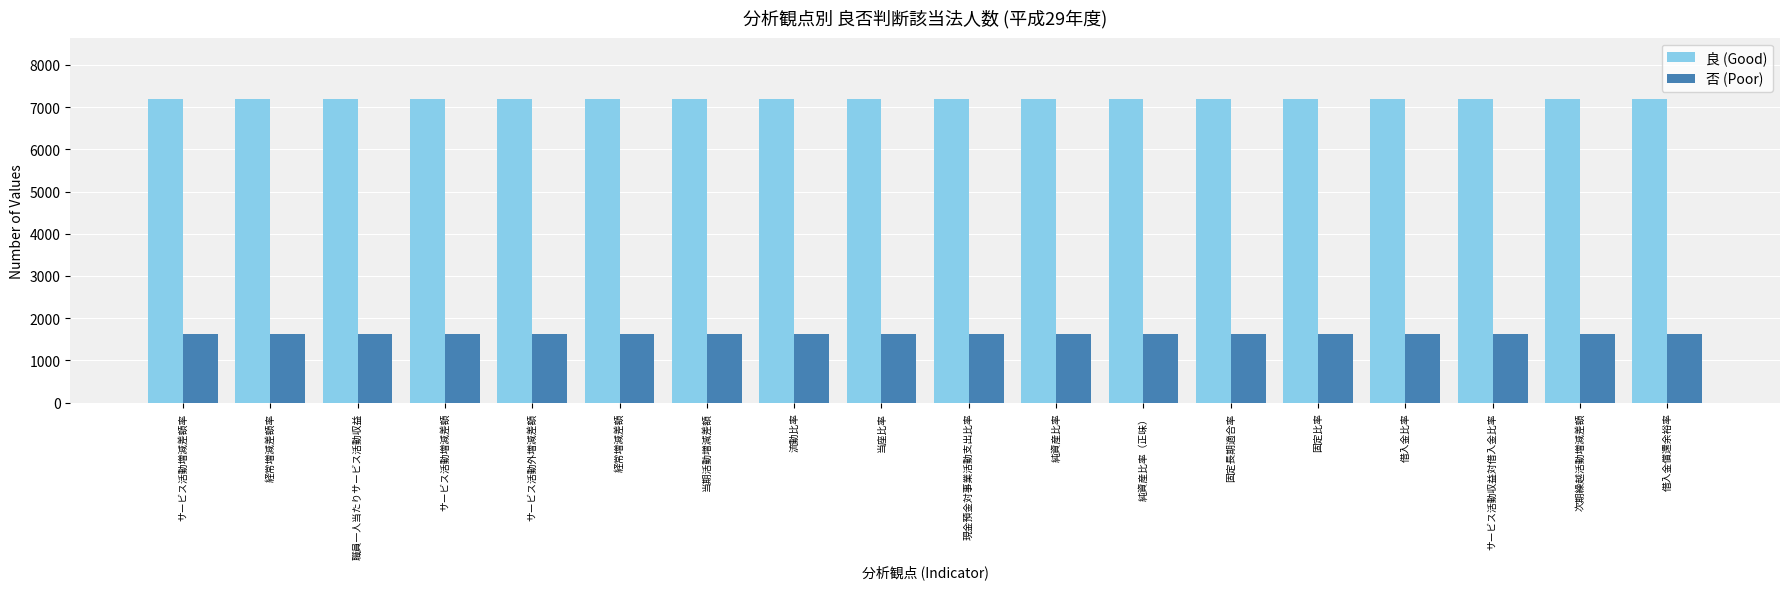

The value of 否 (Poor) at 純資産比率 is 1635. True or false?

True